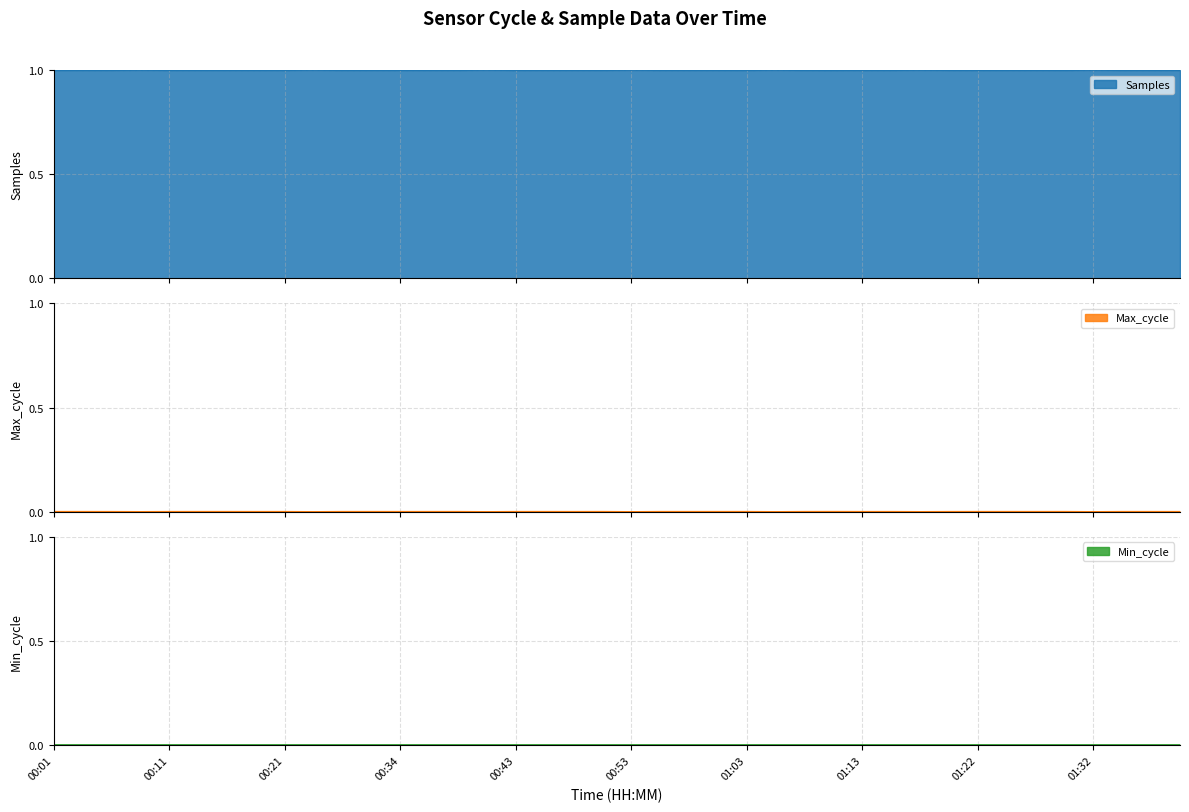

True or false: Max_cycle and Samples cross at least once.

False